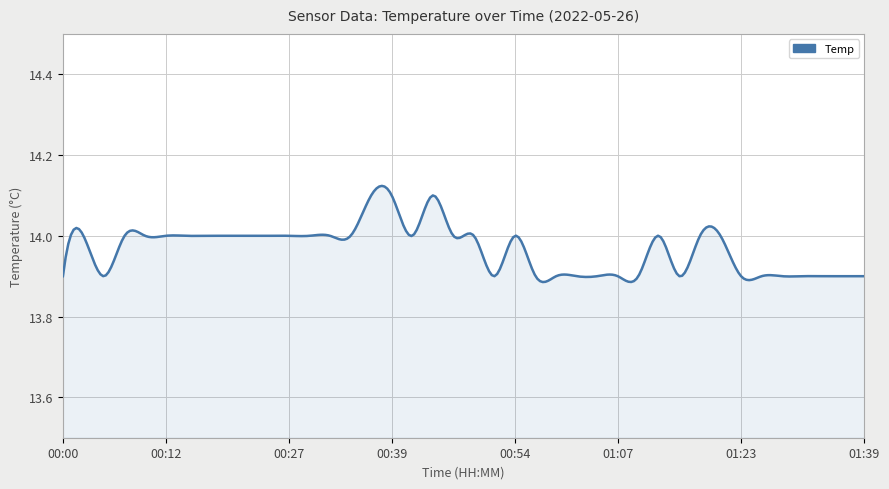

Is this an area chart (filled region under the line)?

Yes